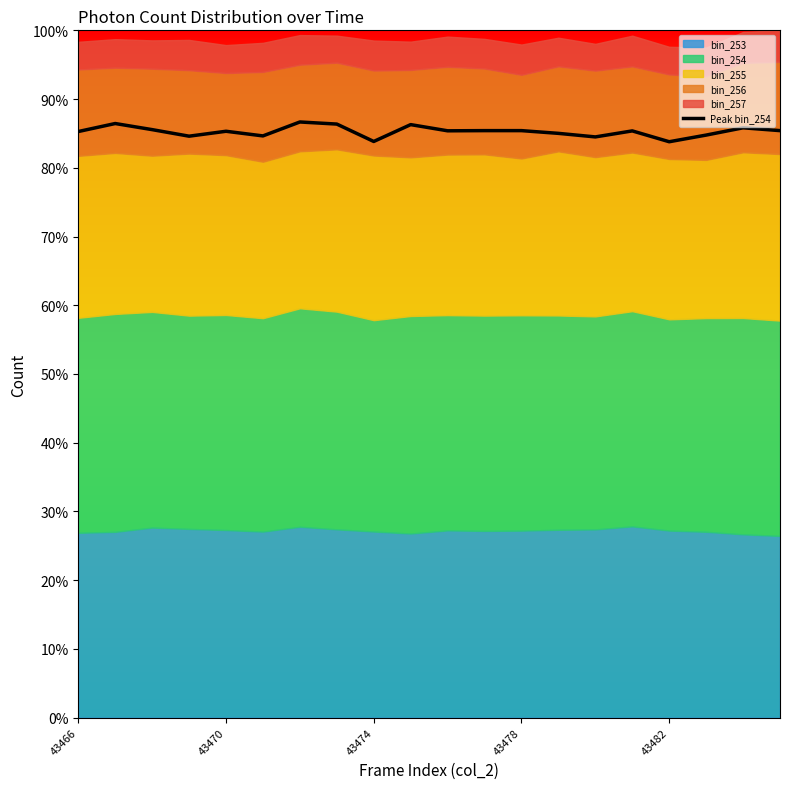

What is the change in value from 5 to 18?

+88.4